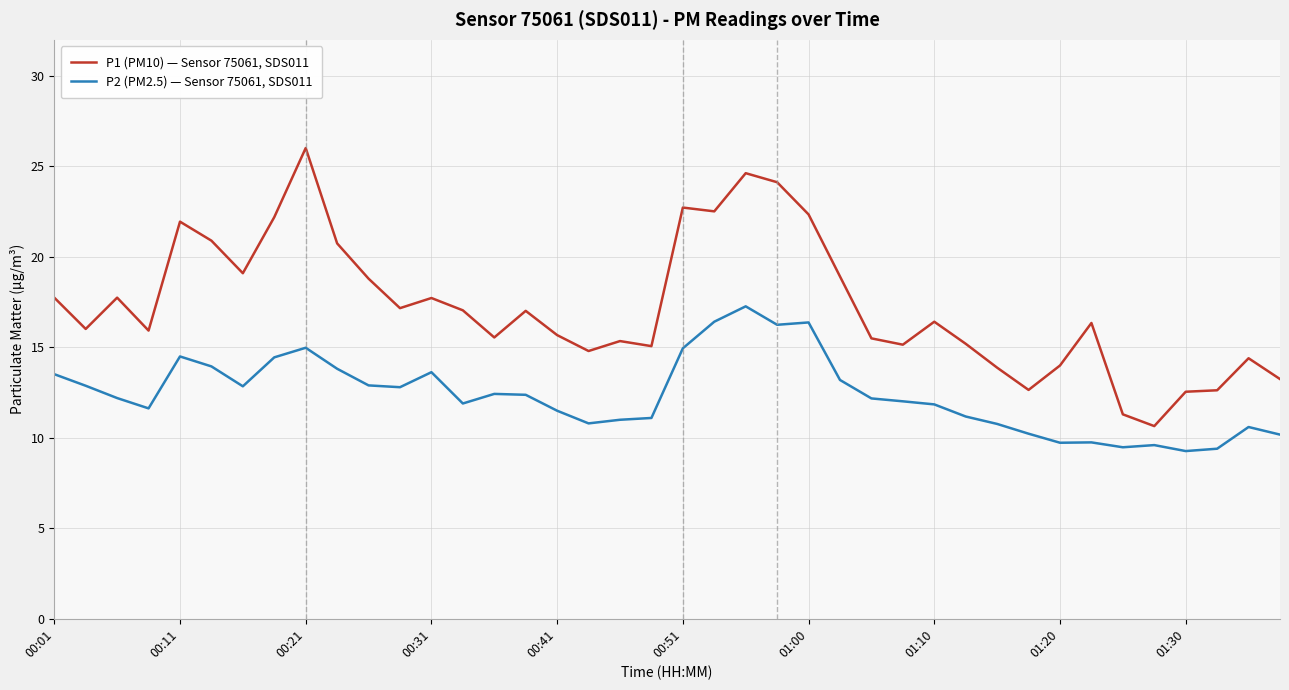

List the series in order of their peak value, lowest first.

P2 (PM2.5) — Sensor 75061, SDS011, P1 (PM10) — Sensor 75061, SDS011